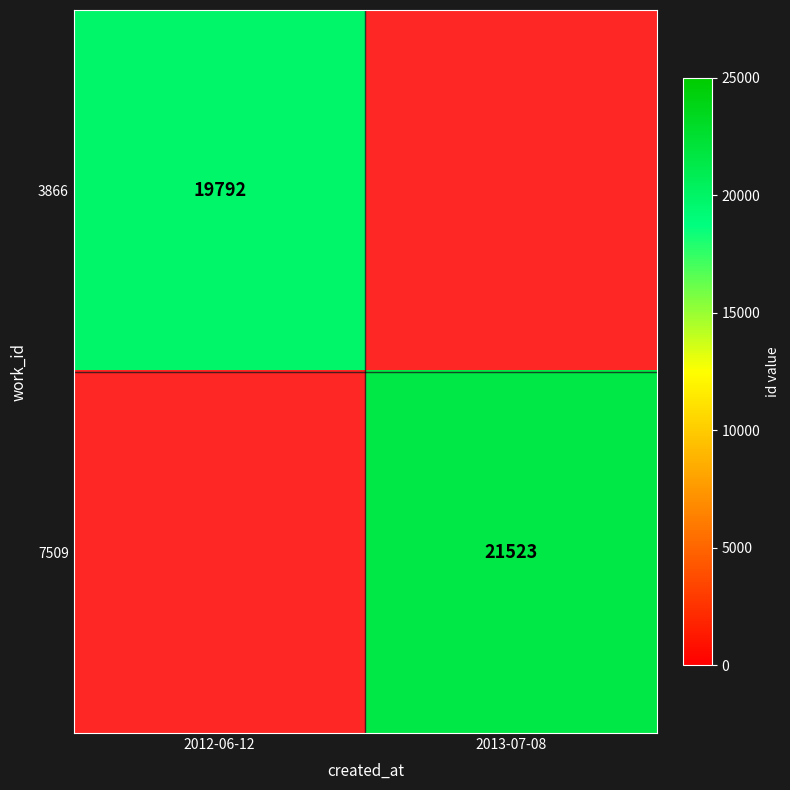

True or false: 7509 has a value of 21523 at 2013-07-08.

True